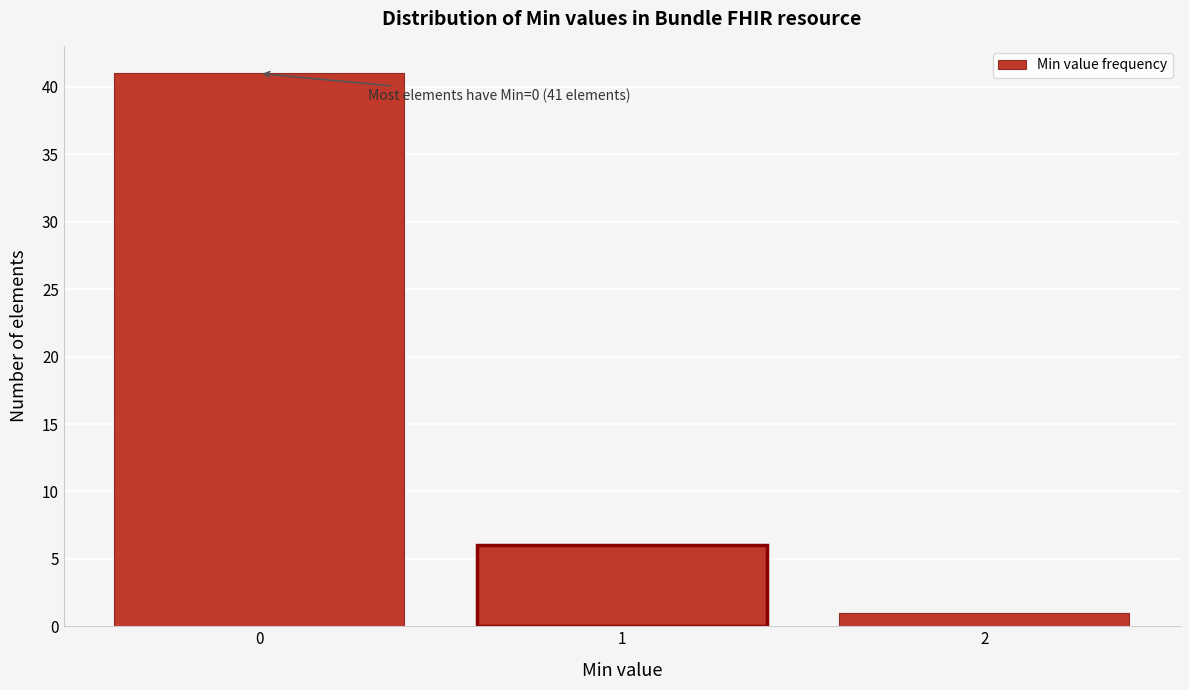

Reading left to right, extract all data points from this chart.

41	6	1